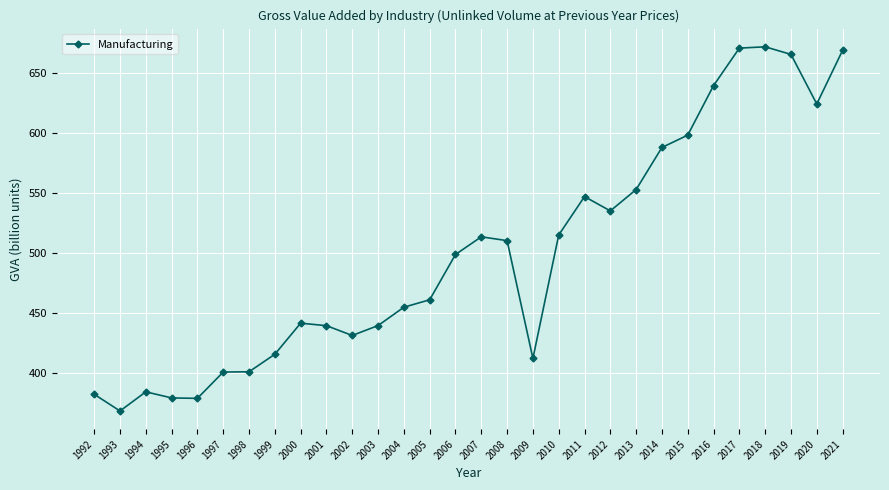

Which has a higher value, 1999 or 2020?

2020